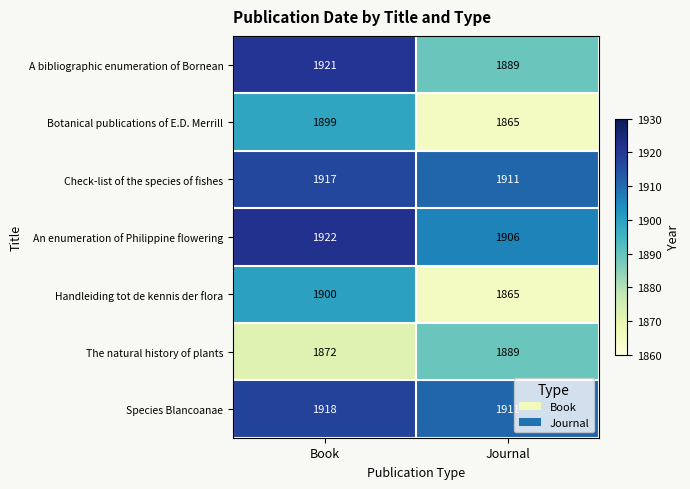

Count the number of categories in the chart.

2